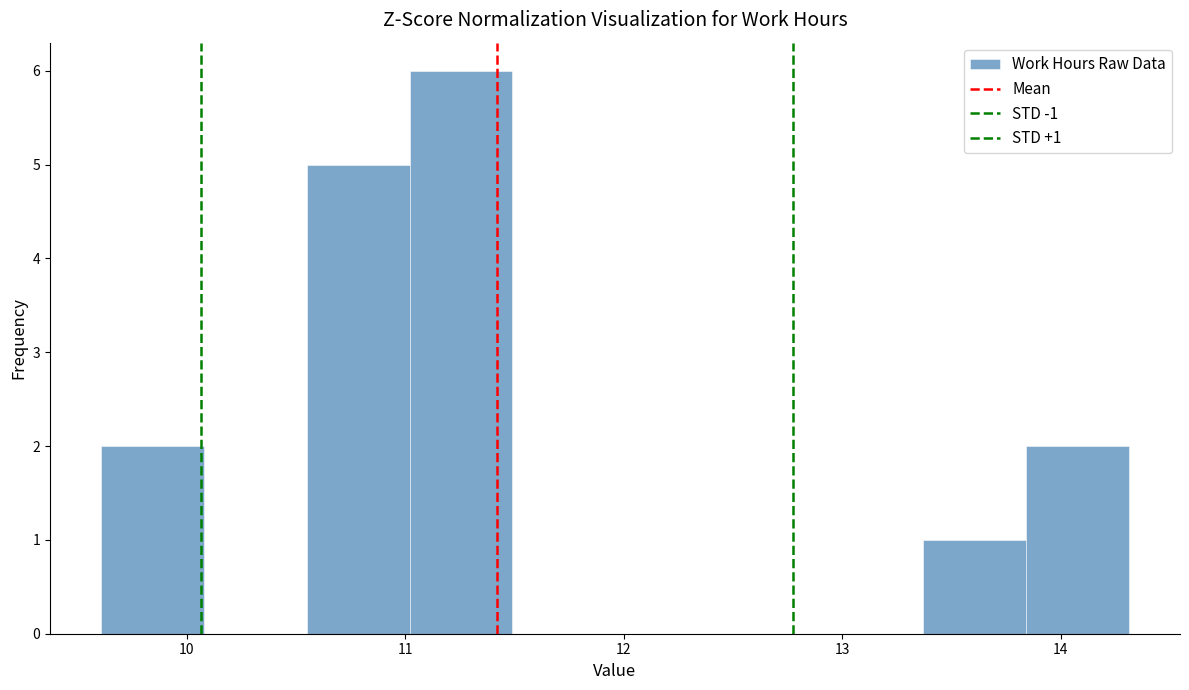

Which range on the x-axis has the tallest bar?

11.02 to 11.49